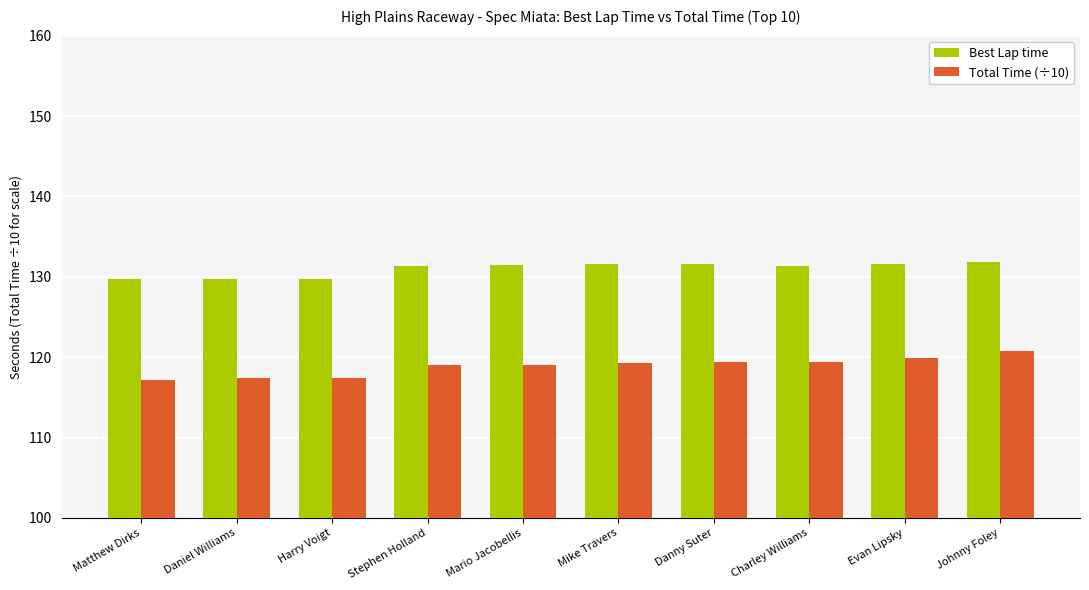

What is the total value across all series at Harry Voigt?

247.1